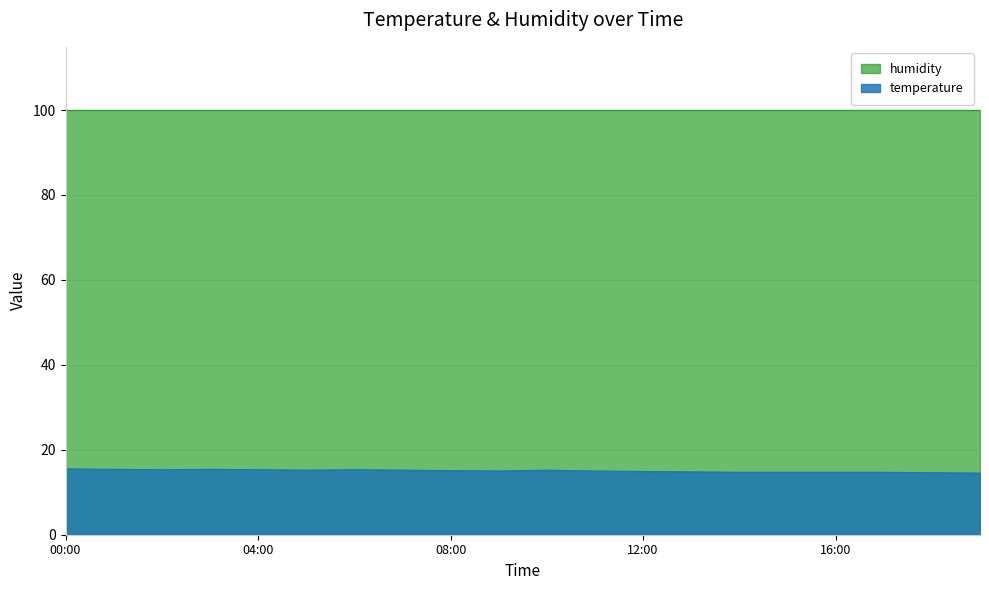

Reading right to left, what are all the values shown in this chart?

14.5	14.6	14.7	14.7	14.7	14.7	14.8	14.9	15.0	15.2	15.0	15.1	15.2	15.3	15.2	15.3	15.4	15.3	15.4	15.5